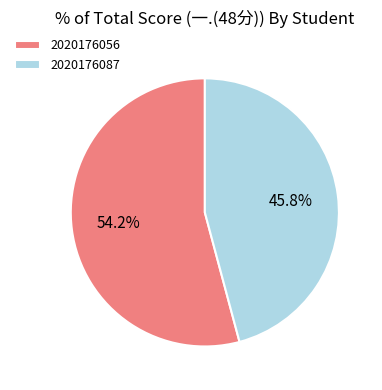

Which category accounts for the majority?

2020176056